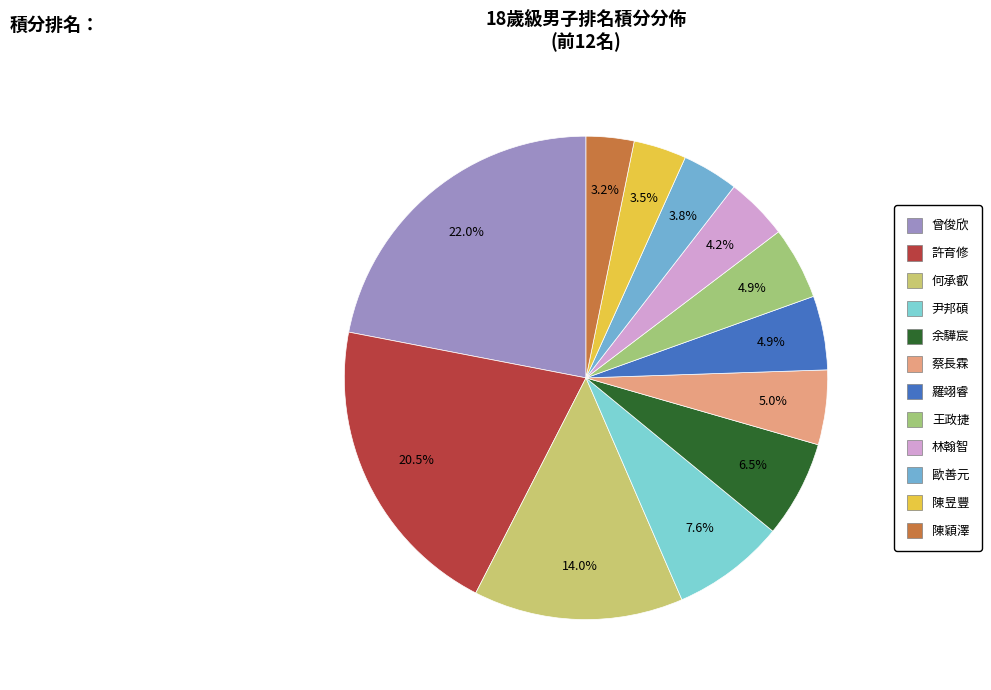

To the nearest percent, what is the combined percentage of 許育修 and 陳穎澤?

24%